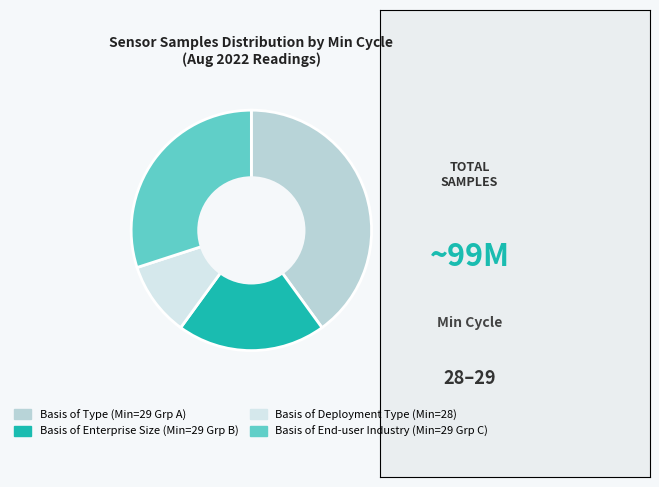

Is there any slice that represents more than half of the pie?

No